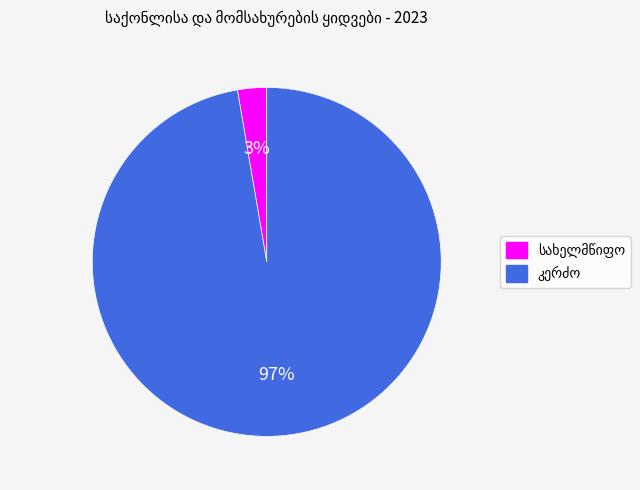

To the nearest percent, what is the average slice percentage?

50%